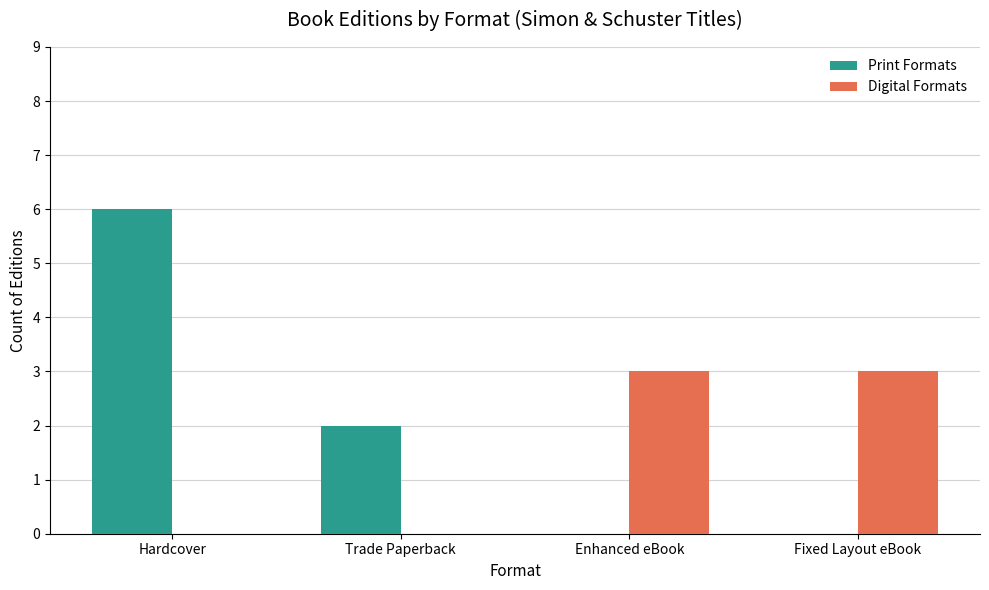

At which label does Print Formats reach its peak?

Hardcover